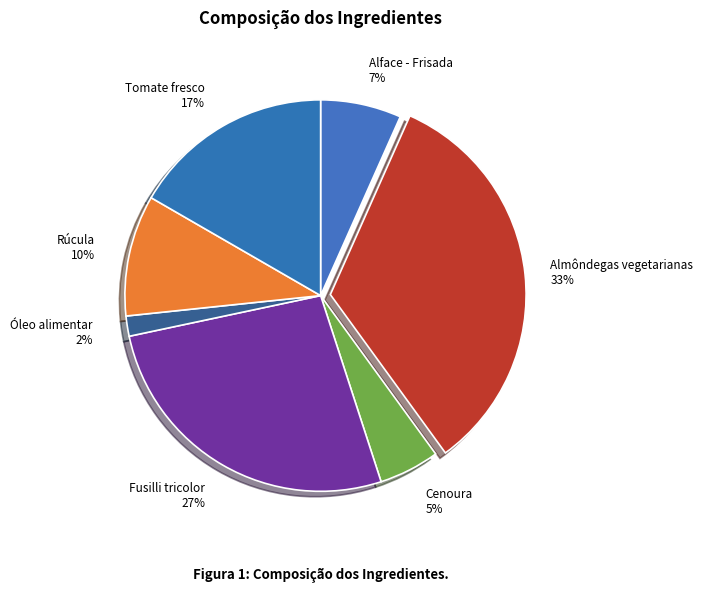

True or false: Almôndegas vegetarianas accounts for 26% of the total.

False